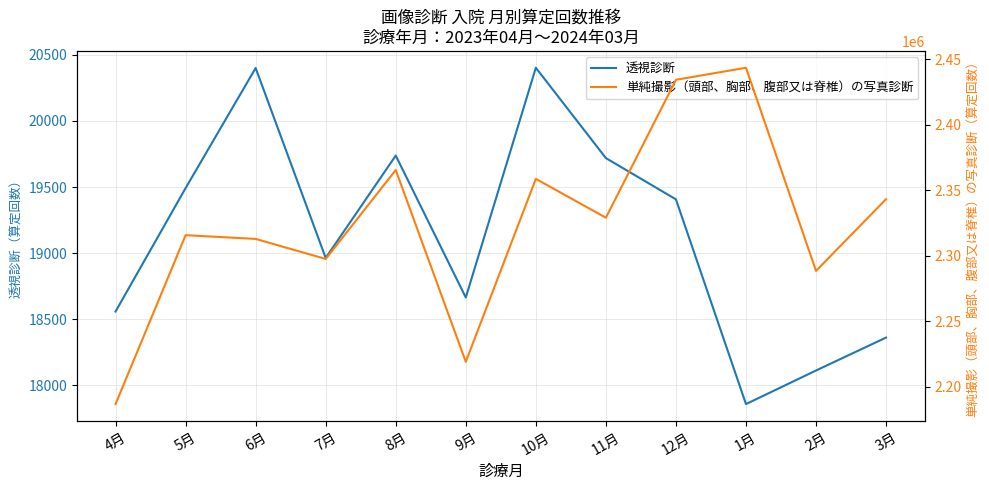

What is the greatest value displayed?

2443546